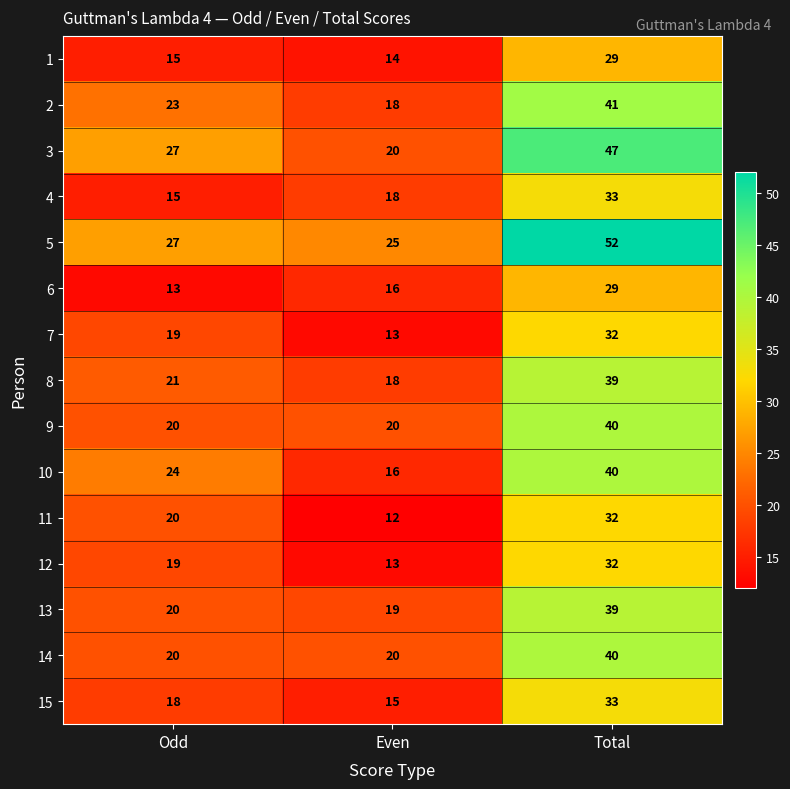

Read the 6 value at Total.

29